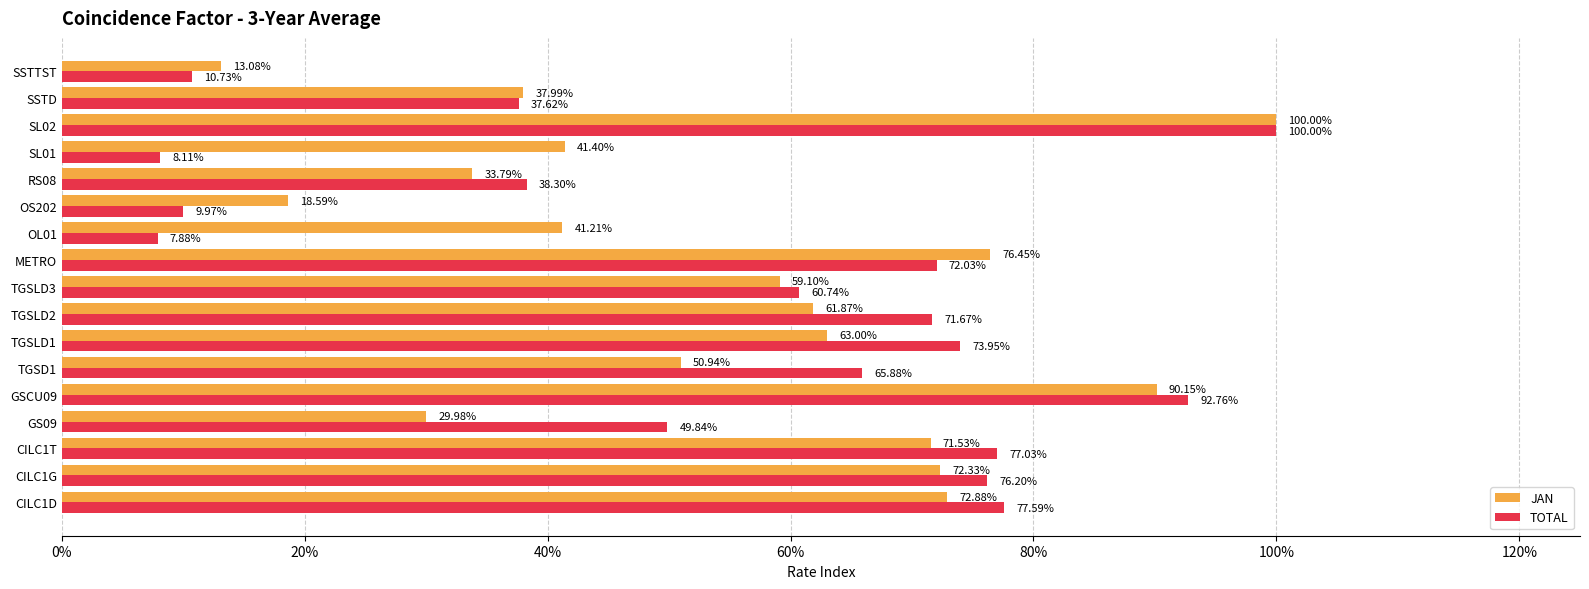

What are all the series names shown in the legend?

JAN, TOTAL